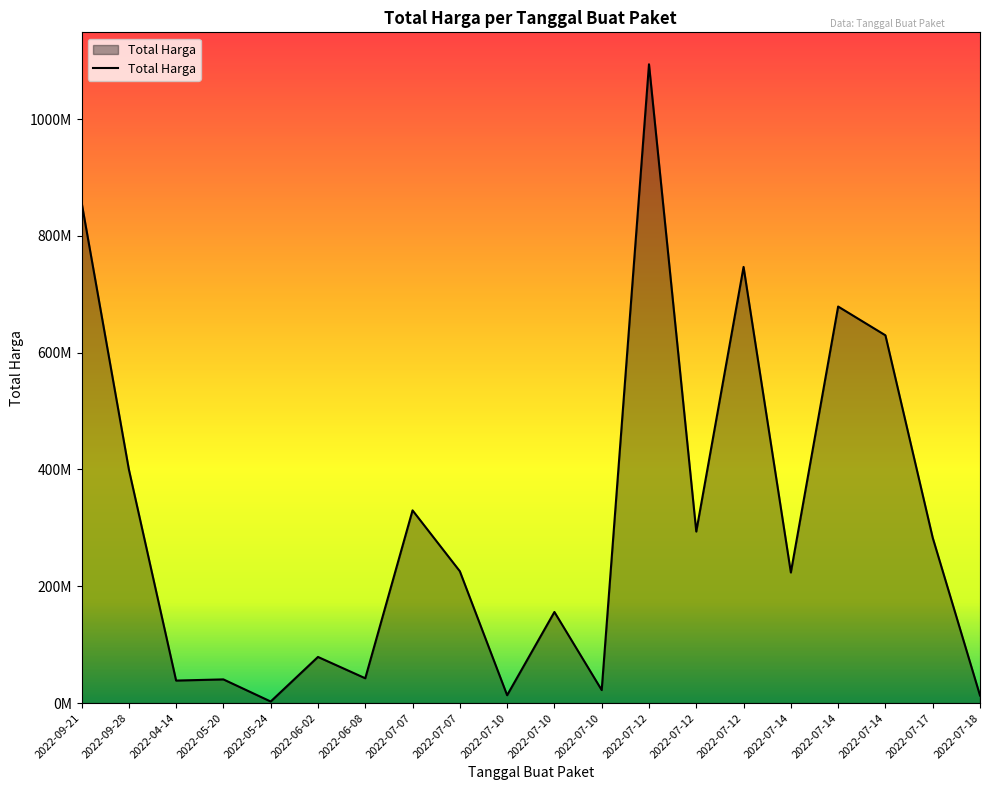

What is the difference between the maximum and minimum values?

1091167000